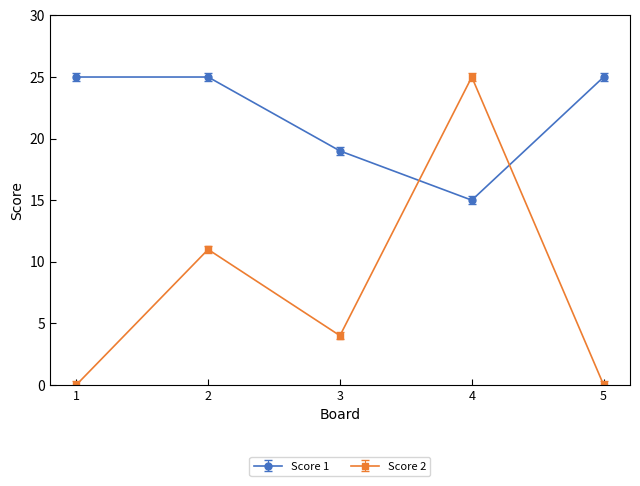

Count the number of data series in this chart.

2